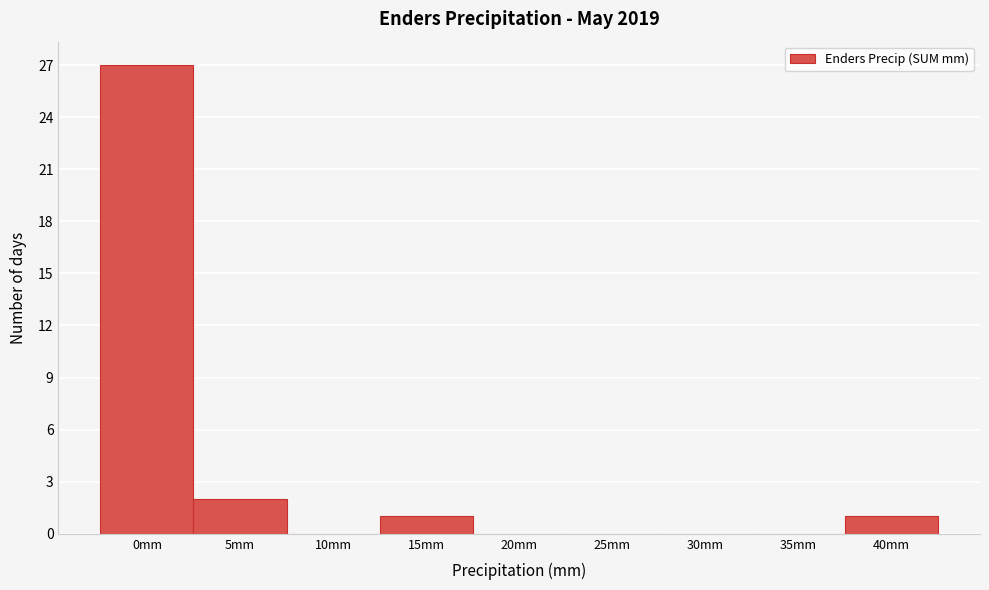

Reading left to right, transcribe all the data shown in this chart.

0mm=27	5mm=2	10mm=0	15mm=1	20mm=0	25mm=0	30mm=0	35mm=0	40mm=1